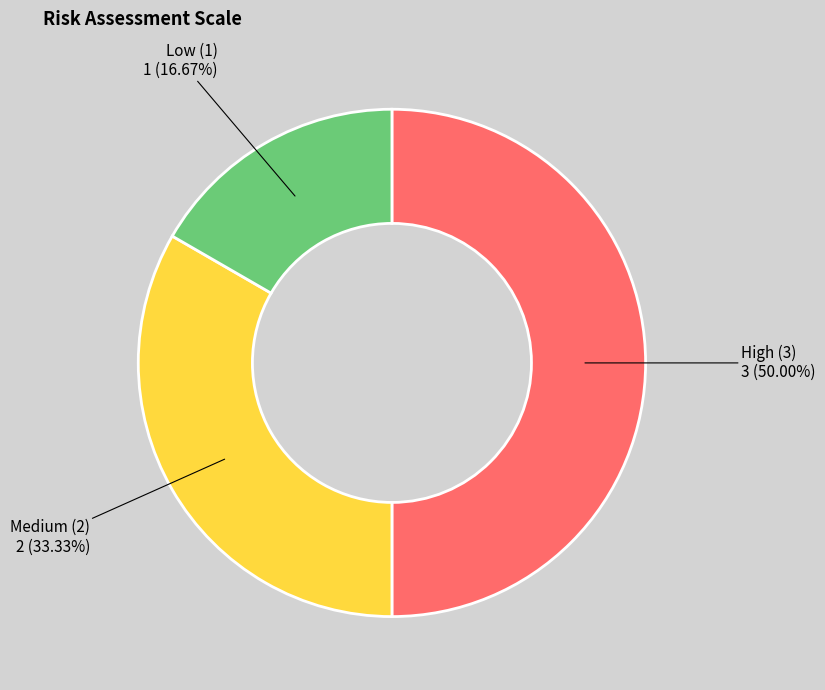

To the nearest percent, what is the difference between the Low (1) and Medium (2) slice percentages?

17%